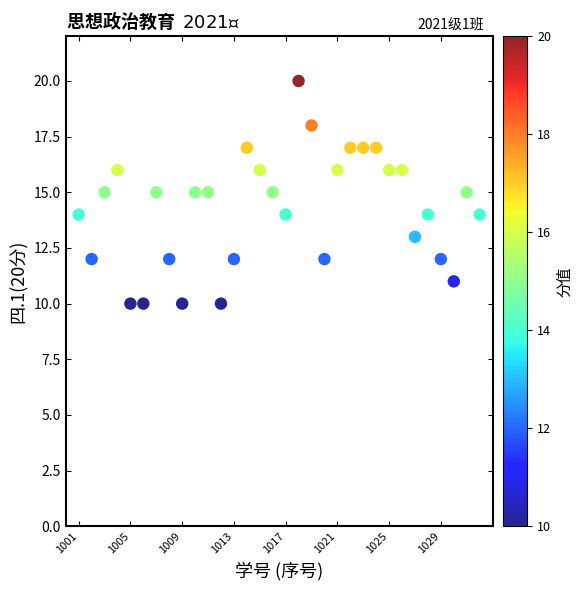

What is the range of Y values (max minus min)?

10